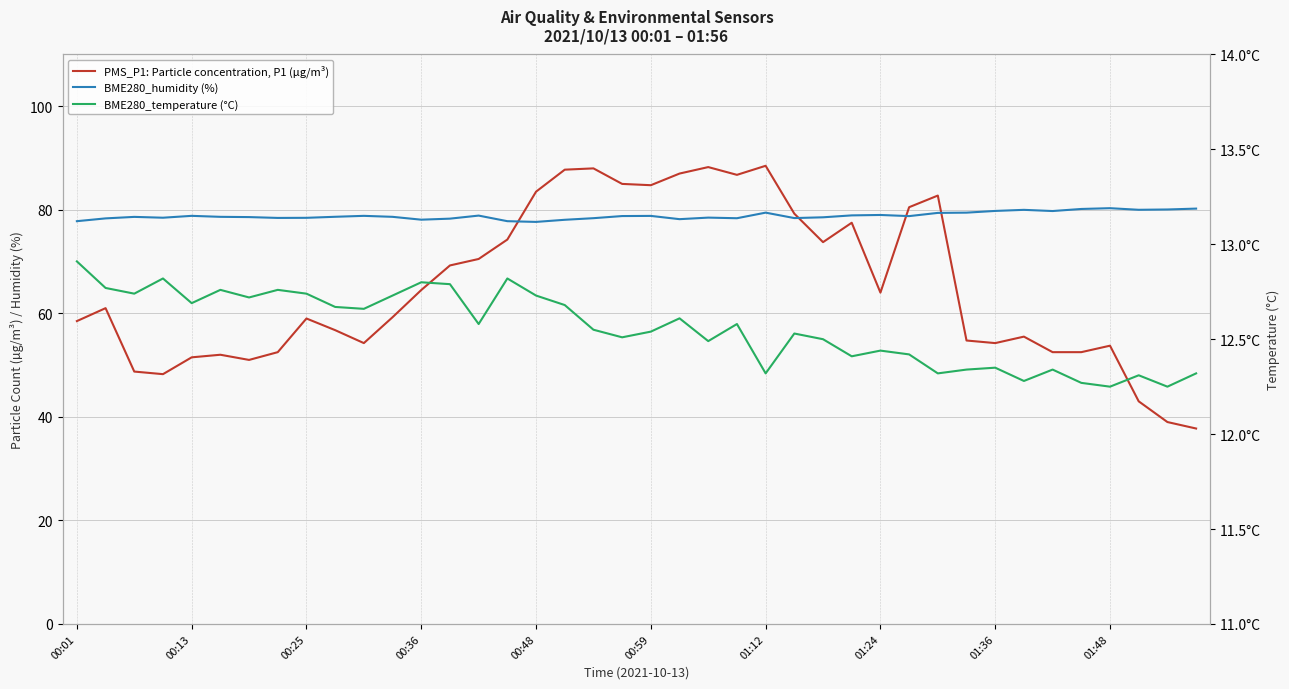

True or false: BME280_temperature (°C) and BME280_humidity (%) intersect in this chart.

False